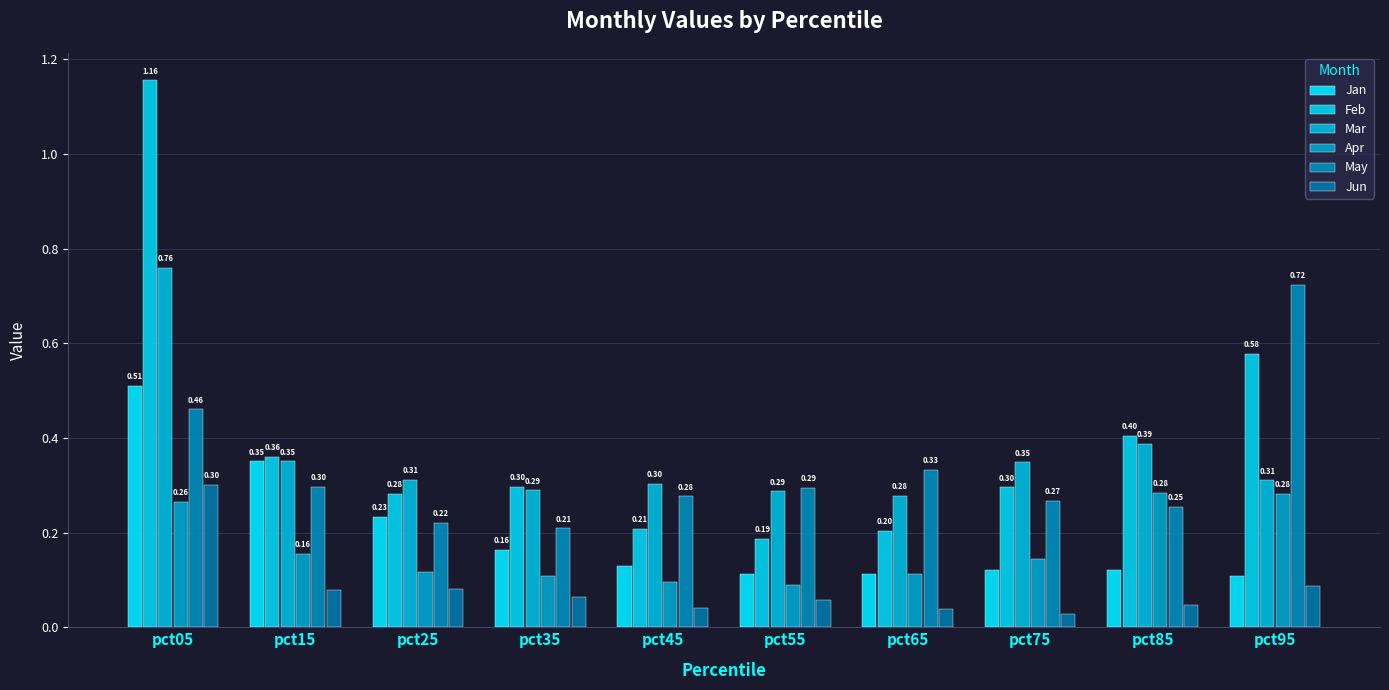

Count the number of categories in the chart.

10